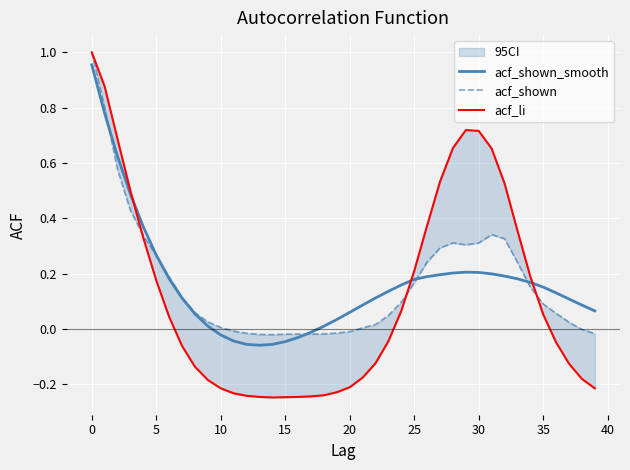

How many data points does each series have?

40